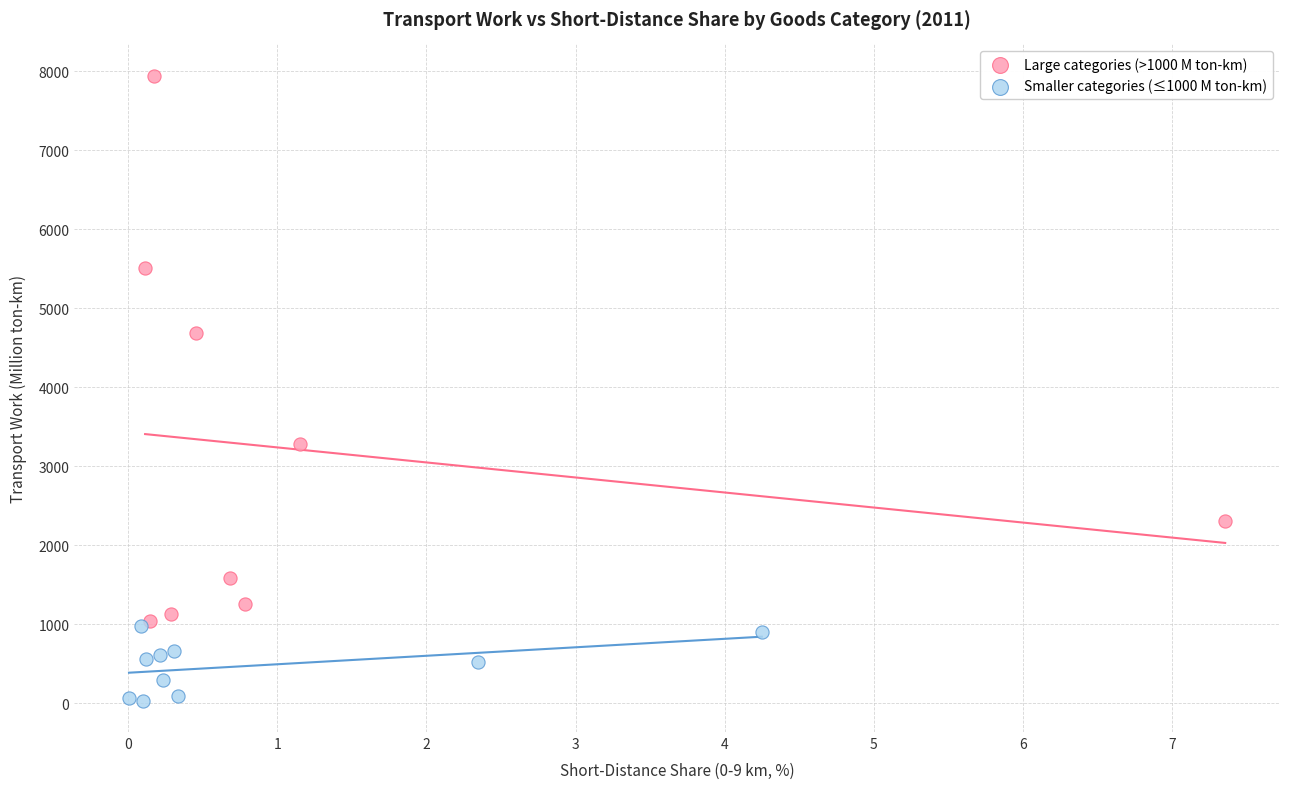

Which series contains the lowest Y value?

Smaller categories (≤1000 M ton-km)